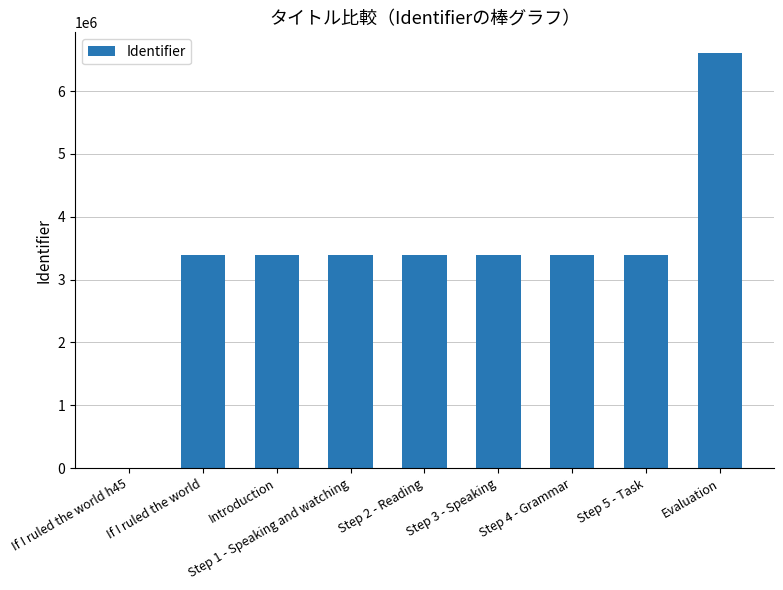

At which label is the value closest to 3303151?

If I ruled the world